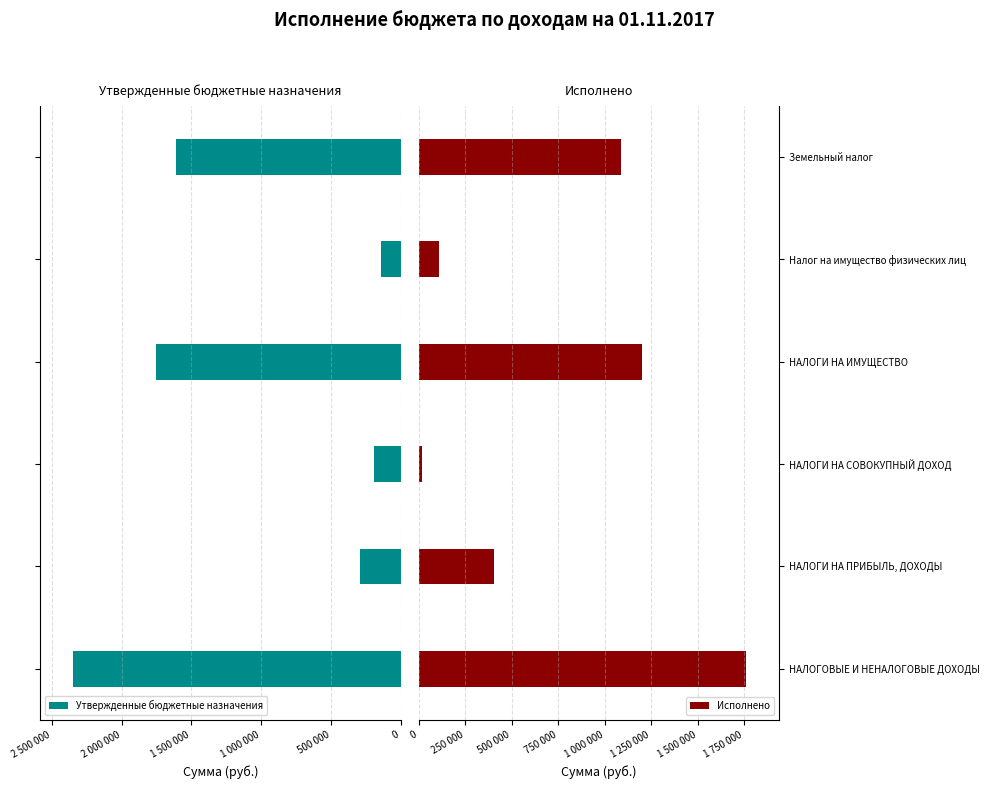

Which category has the lowest value in the Исполнено series?

НАЛОГИ НА СОВОКУПНЫЙ ДОХОД